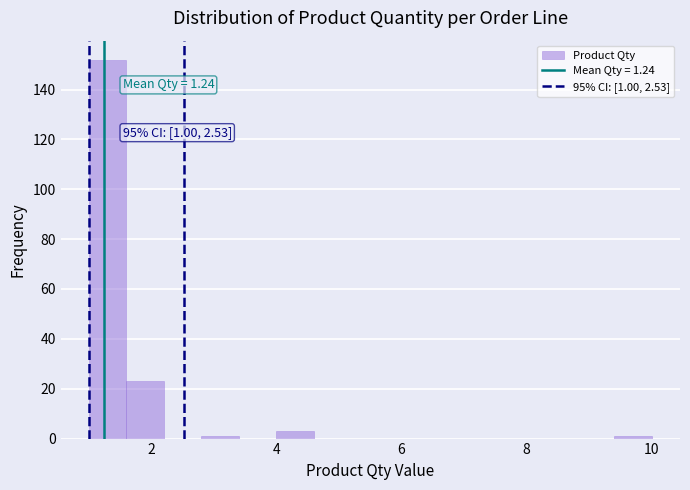

Read against the x-axis, roughly where is the centre of the tallest bar?

1.4